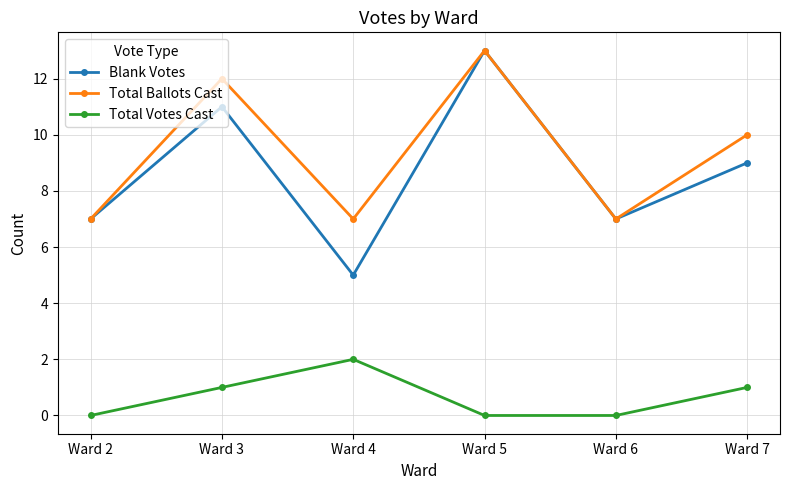

Read the Total Votes Cast value at Ward 3.

1